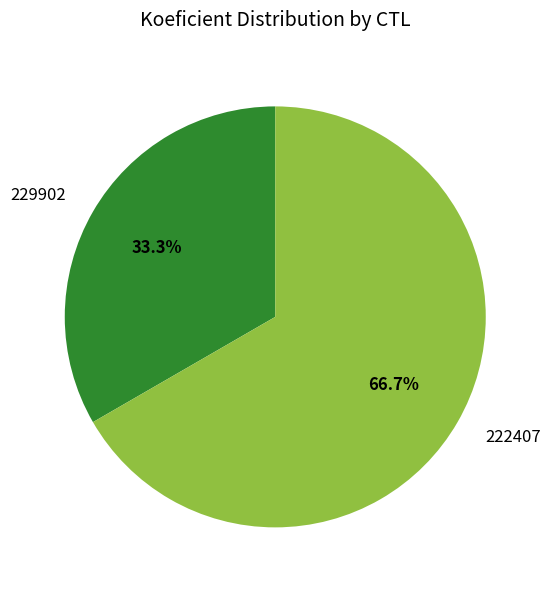

Count the number of slices in the pie.

2